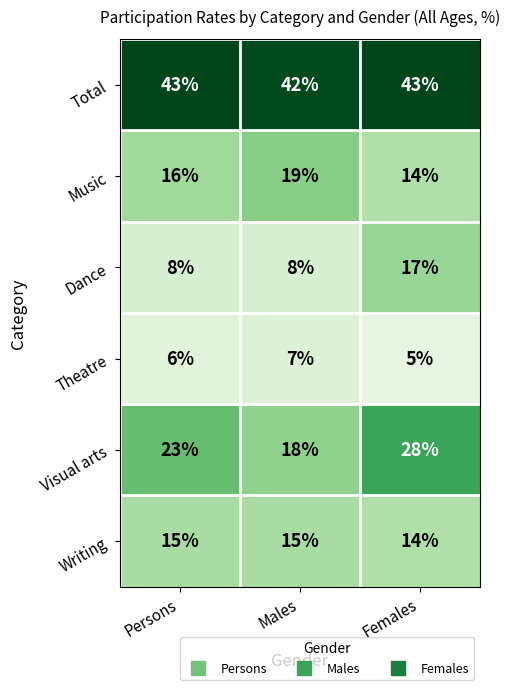

Where is Theatre nearest to the value 6?

Persons